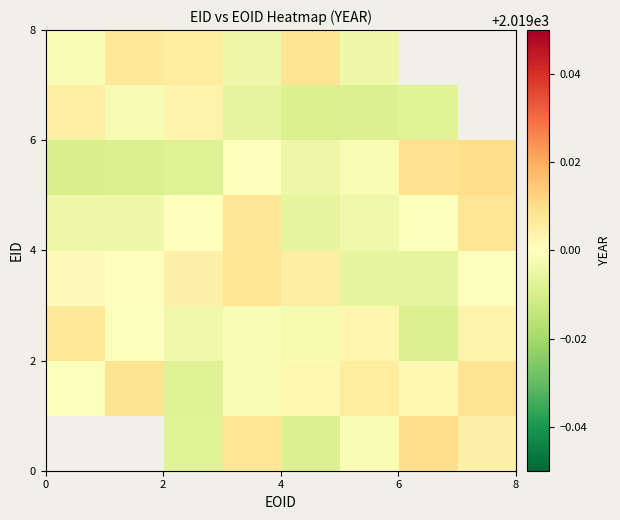

What is the sum of all row_4 values?

16152.0